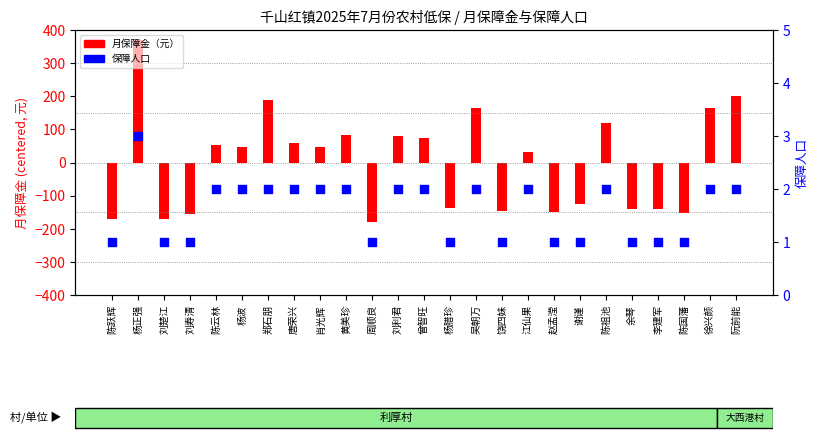

Is the value of 保障人口 at 赵孟滢 greater than the value of 月保障金（元）(centered) at 杨波?

No